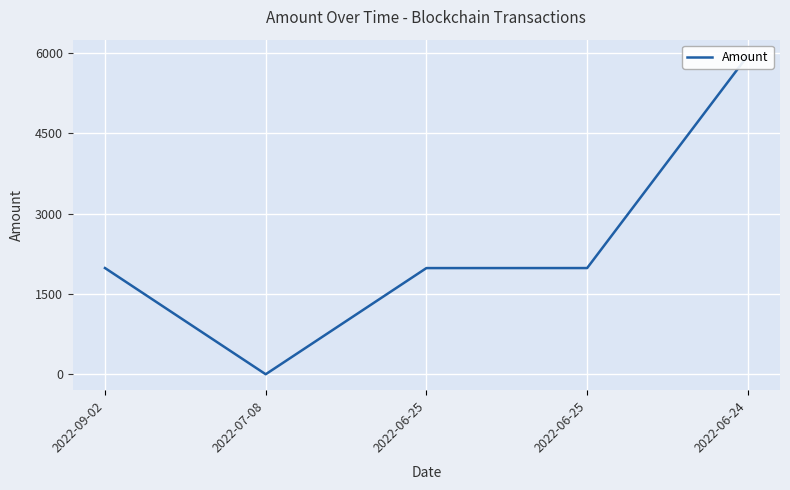

Reading left to right, transcribe all the data shown in this chart.

1983.5	0.0	1982.5	1983.0	5950.0